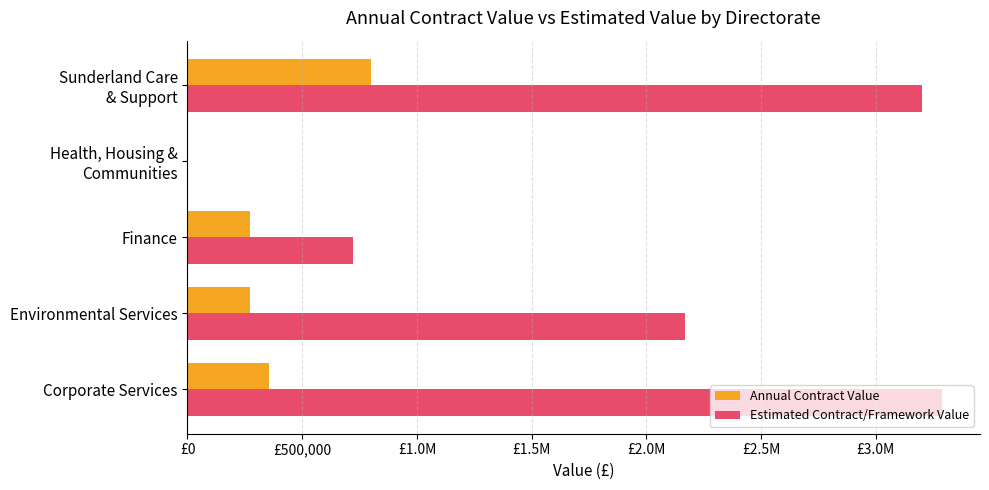

What are all the series names shown in the legend?

Annual Contract Value, Estimated Contract/Framework Value